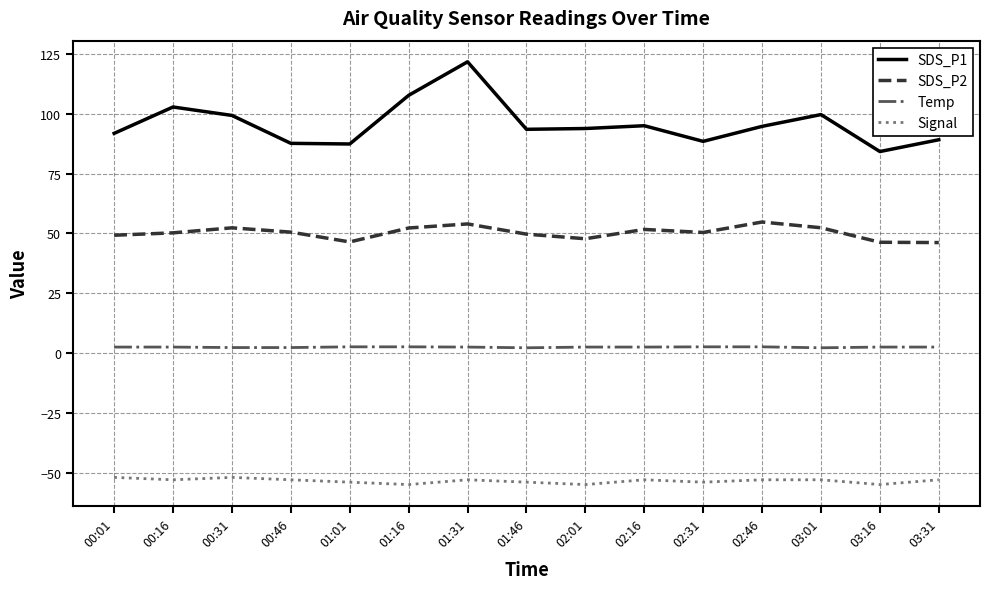

The SDS_P2 series shows 68.7 at 03:31. True or false?

False